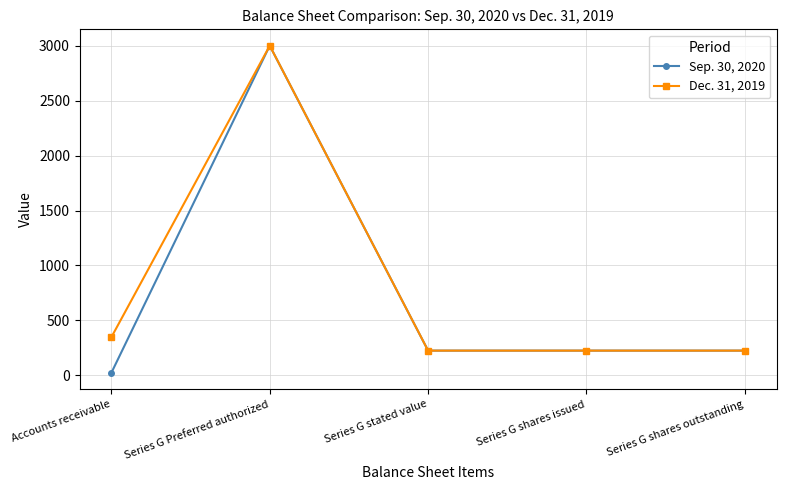

What are all the series names shown in the legend?

Sep. 30, 2020, Dec. 31, 2019